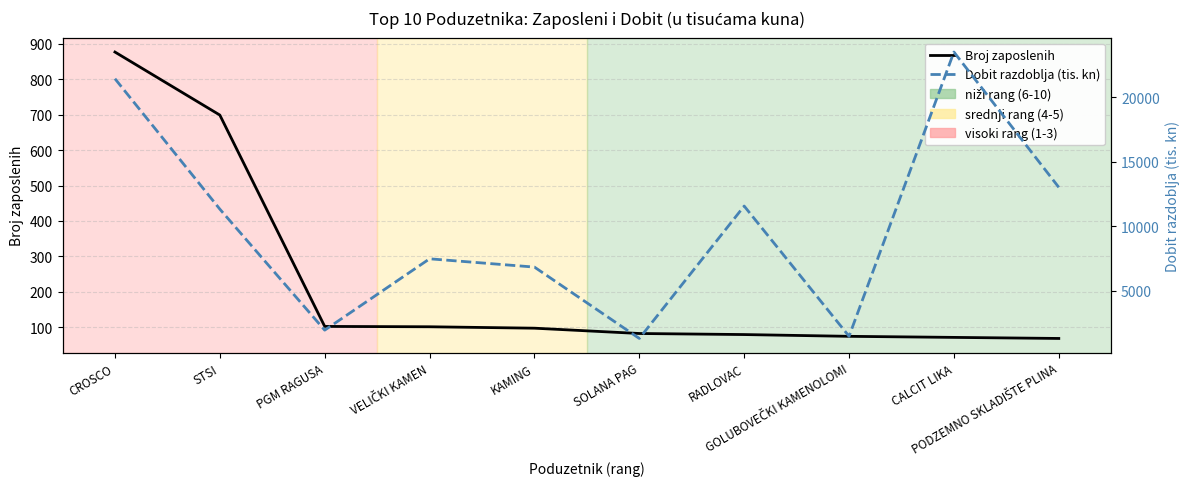

In Dobit razdoblja (tis. kn), how many points are lower than both neighbors (excluding endpoints)?

3